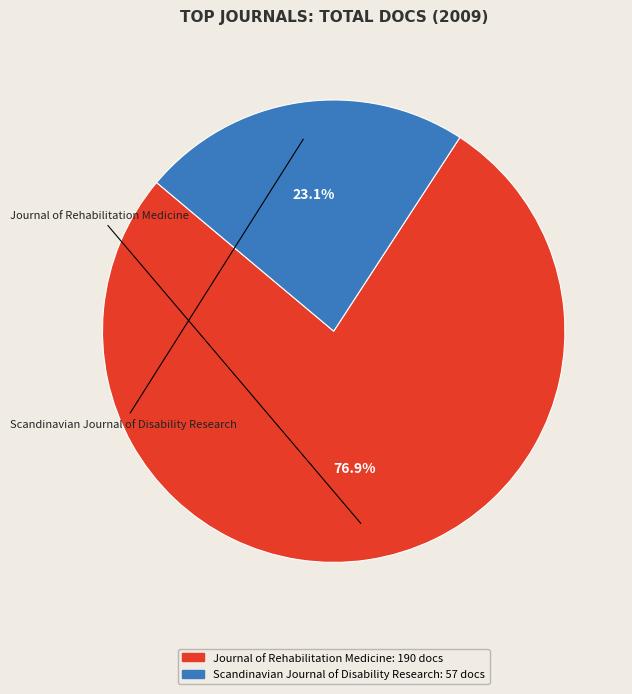

Rank the categories by value from highest to lowest.

Journal of Rehabilitation Medicine, Scandinavian Journal of Disability Research